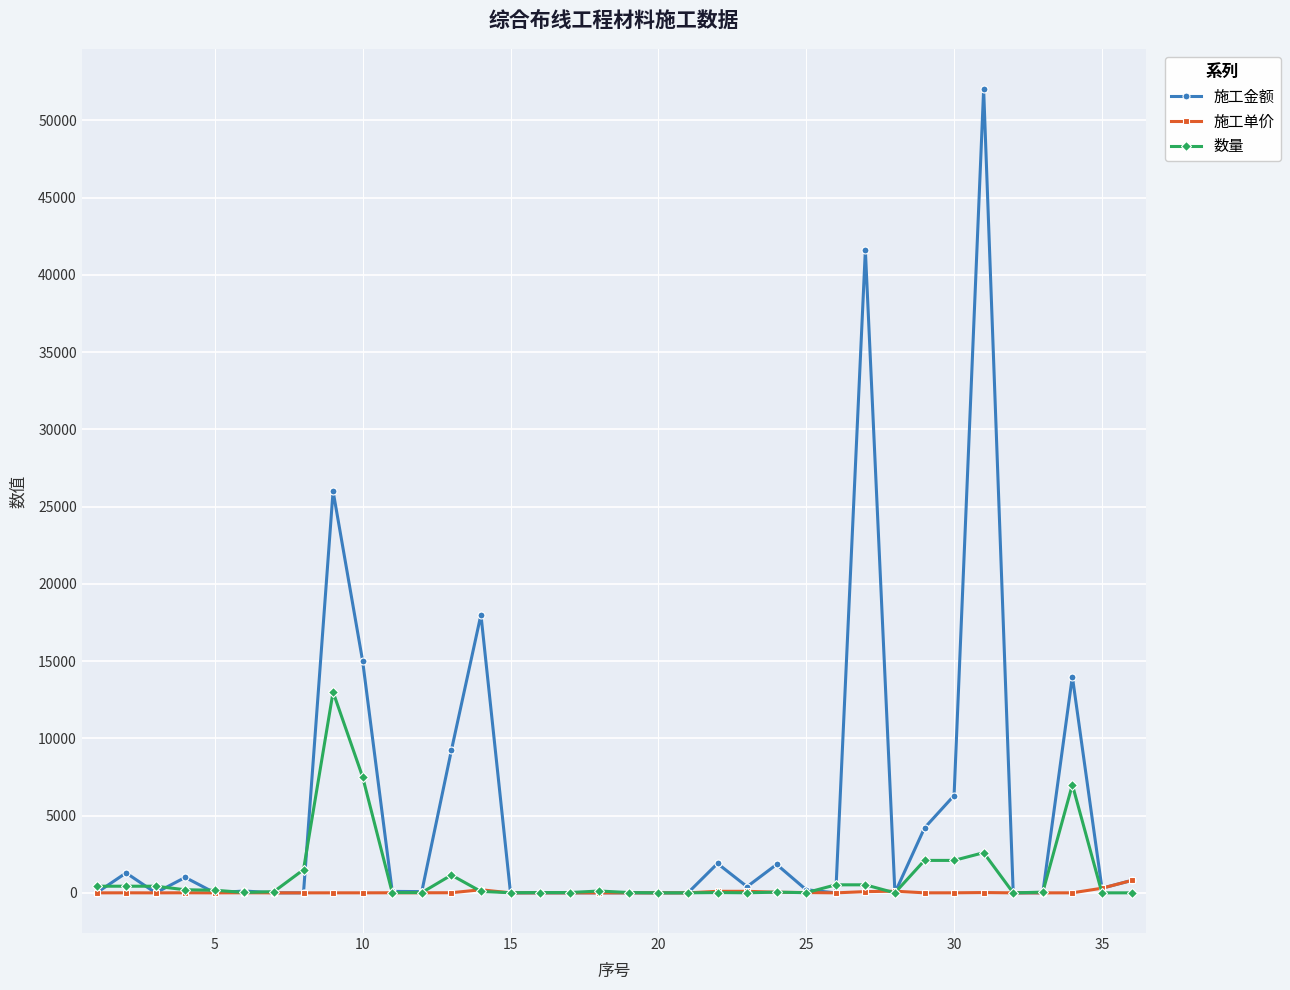

True or false: 数量 has more than 1 points higher than both neighbors.

True